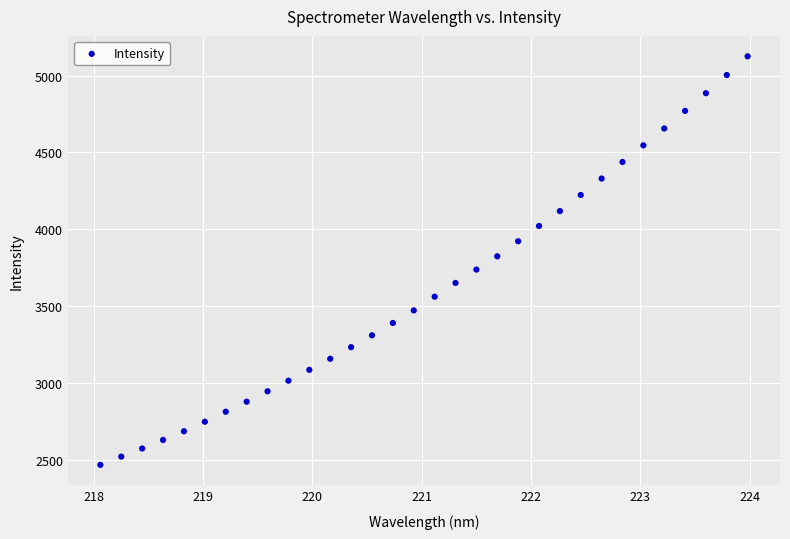

What is the range of X values (max minus min)?

5.9